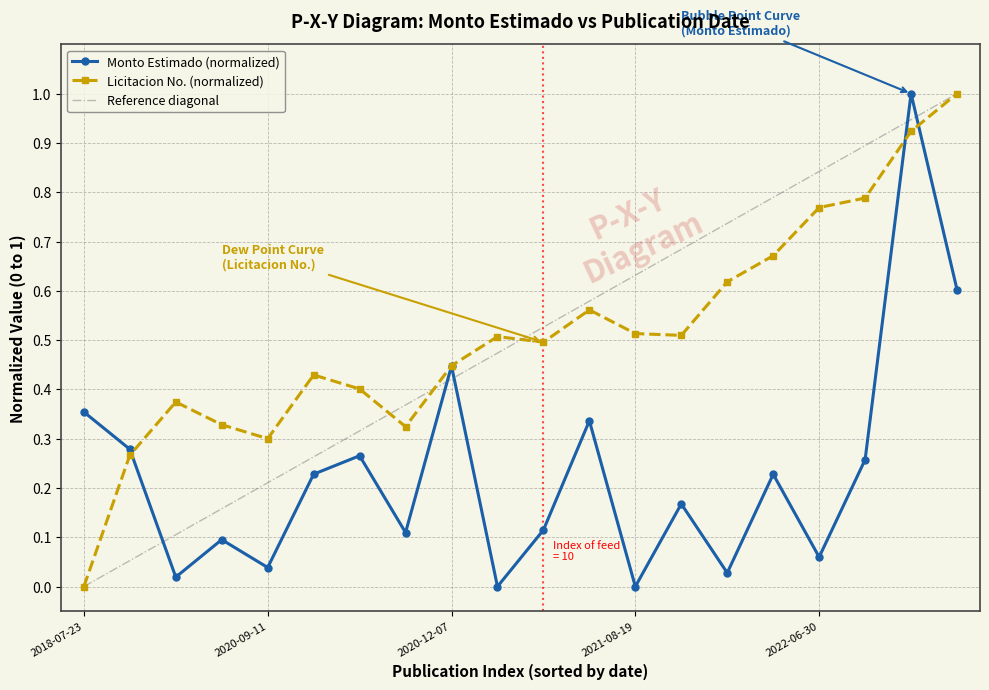

Rank the series by their average value, from highest to lowest.

nro_licitacion, monto_estimado